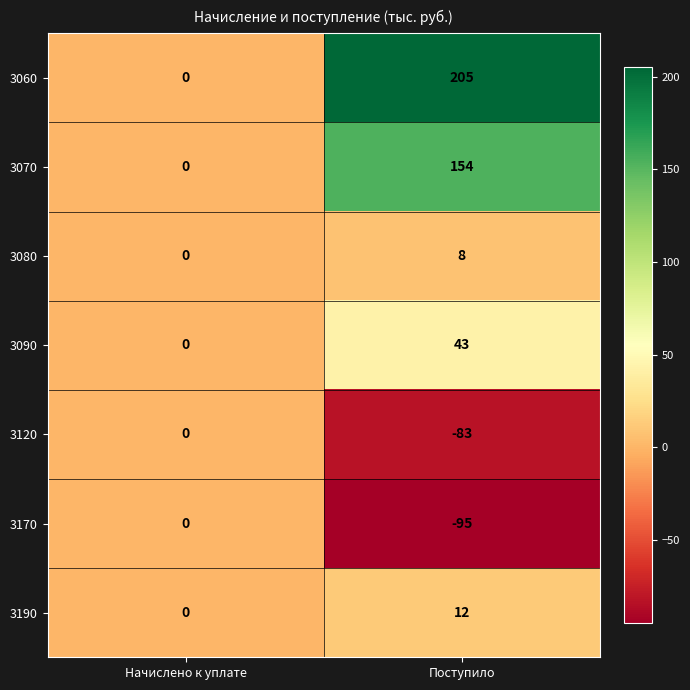

What is the sum of all 3190 values?

12